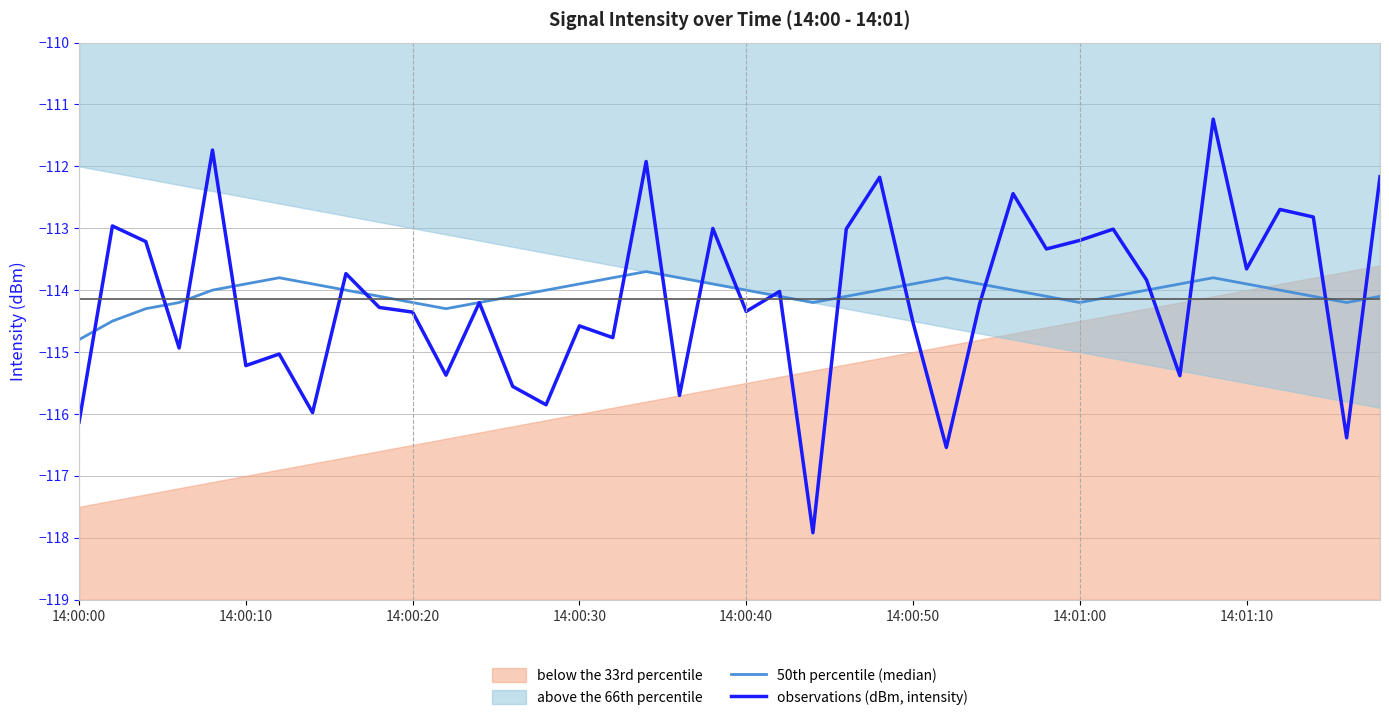

Reading left to right, list all the values displayed in this chart.

50th percentile (median): -114.8	-114.5	-114.3	-114.2	-114.0	-113.9	-113.8	-113.9	-114.0	-114.1	-114.2	-114.3	-114.2	-114.1	-114.0	-113.9	-113.8	-113.7	-113.8	-113.9	-114.0	-114.1	-114.2	-114.1	-114.0	-113.9	-113.8	-113.9	-114.0	-114.1	-114.2	-114.1	-114.0	-113.9	-113.8	-113.9	-114.0	-114.1	-114.2	-114.1
observations (dBm, intensity): -116.1	-113.0	-113.2	-114.9	-111.7	-115.2	-115.0	-116.0	-113.7	-114.3	-114.4	-115.4	-114.2	-115.6	-115.9	-114.6	-114.8	-111.9	-115.7	-113.0	-114.3	-114.0	-117.9	-113.0	-112.2	-114.5	-116.5	-114.2	-112.4	-113.3	-113.2	-113.0	-113.8	-115.4	-111.2	-113.7	-112.7	-112.8	-116.4	-112.2